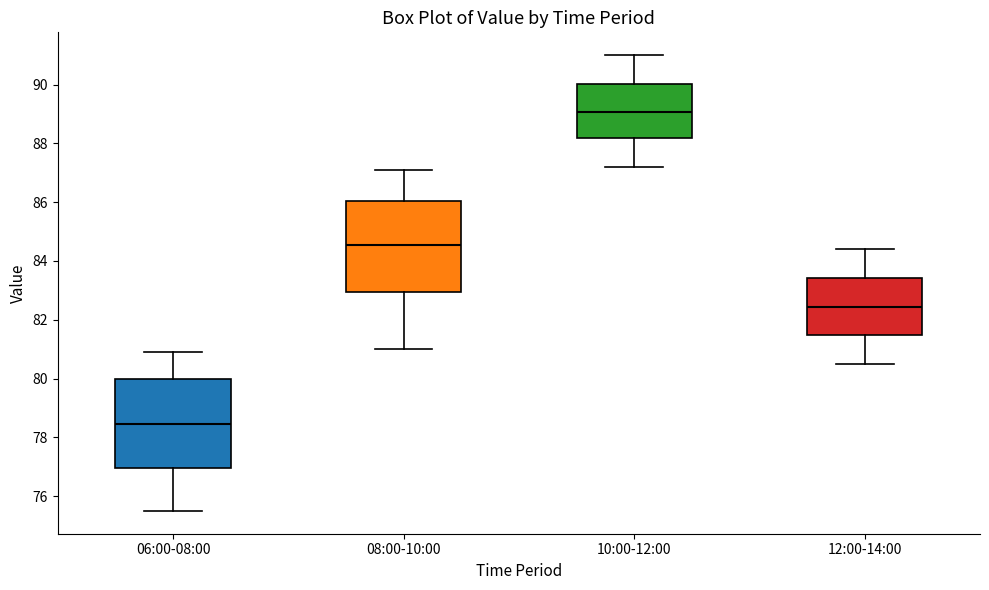

Where is the upper edge of the box for 08:00-10:00 on the y-axis? The values are not printed on the chart, so give them approximately, as read against the axis.

86.0